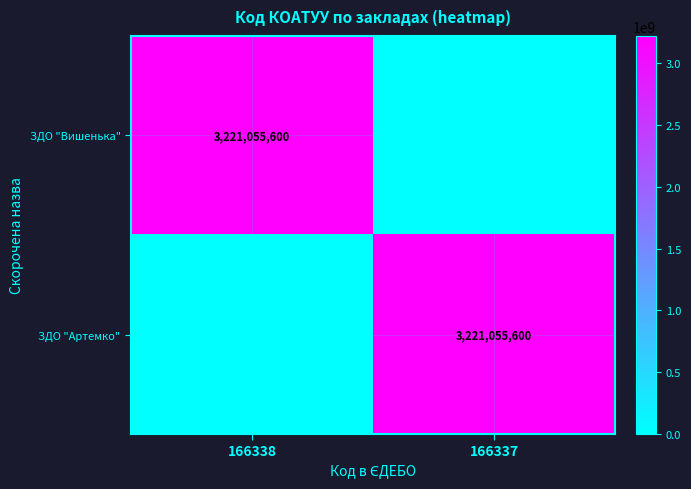

The ЗДО "Вишенька" series shows -1314756005 at 166337. True or false?

False